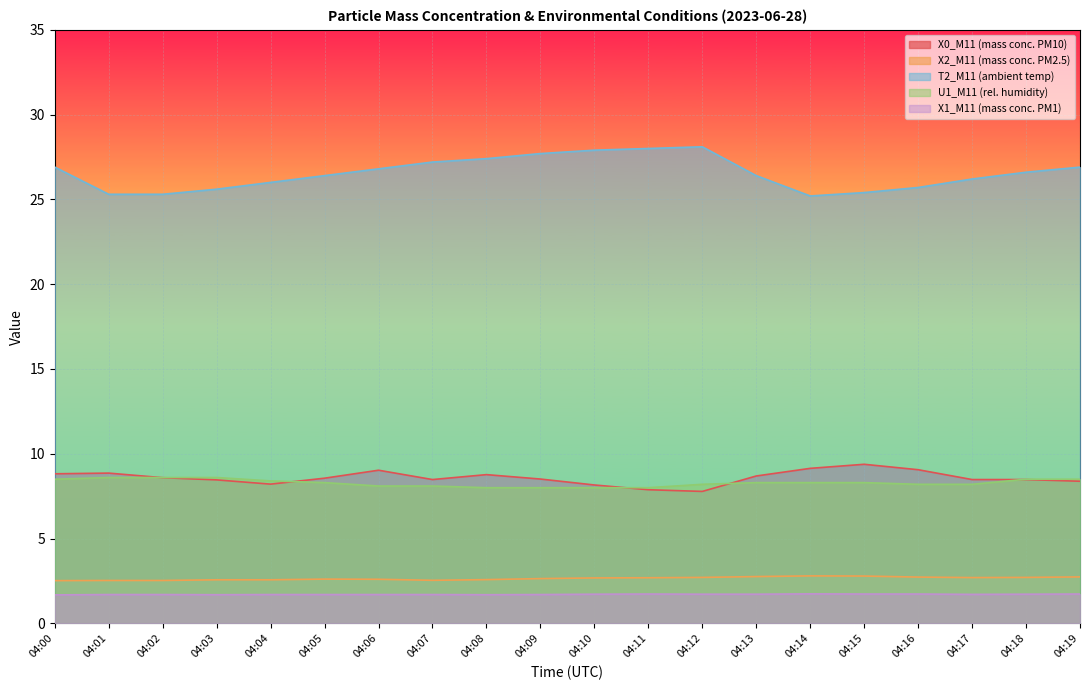

What is the value of the X1_M11 (mass conc. PM1) point at the 15th from the left?

1.7